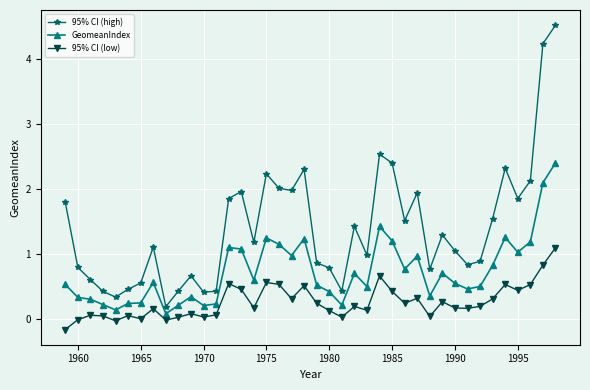

True or false: 95% CI (high) and 95% CI (low) intersect in this chart.

False